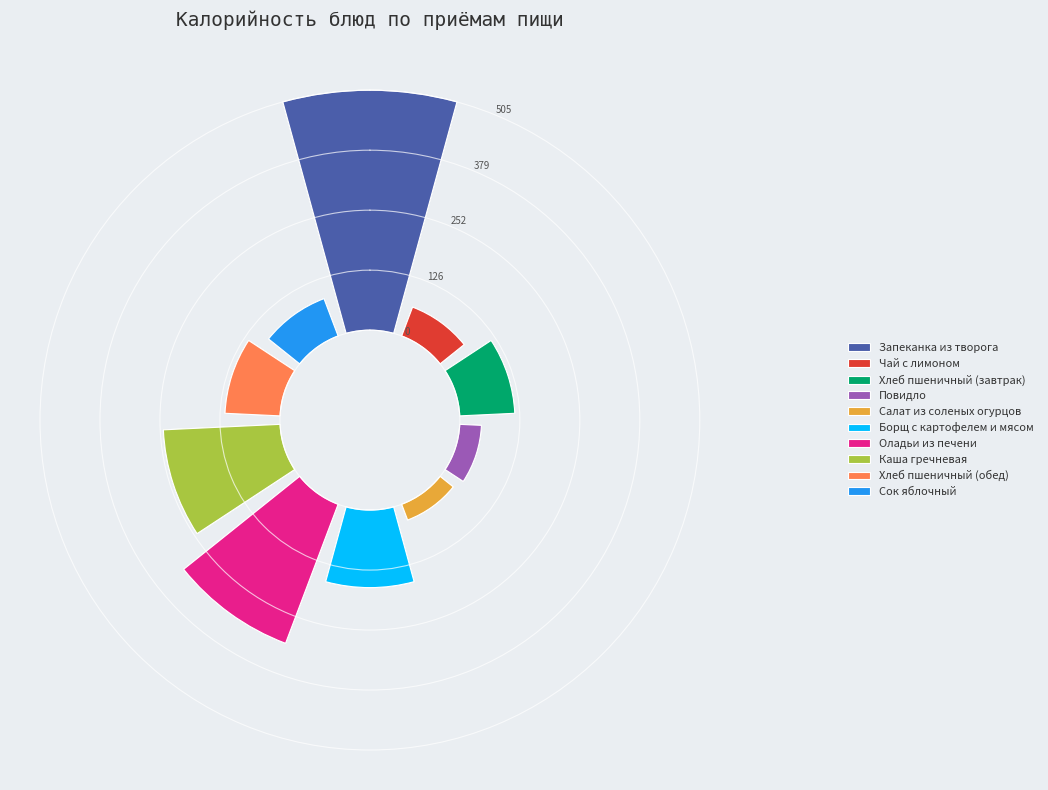

Rank the categories by value from lowest to highest.

Салат из соленых огурцов, Повидло, Чай с лимоном, Сок яблочный, Хлеб пшеничный (завтрак), Хлеб пшеничный (обед), Борщ с картофелем и мясом, Каша гречневая, Оладьи из печени, Запеканка из творога